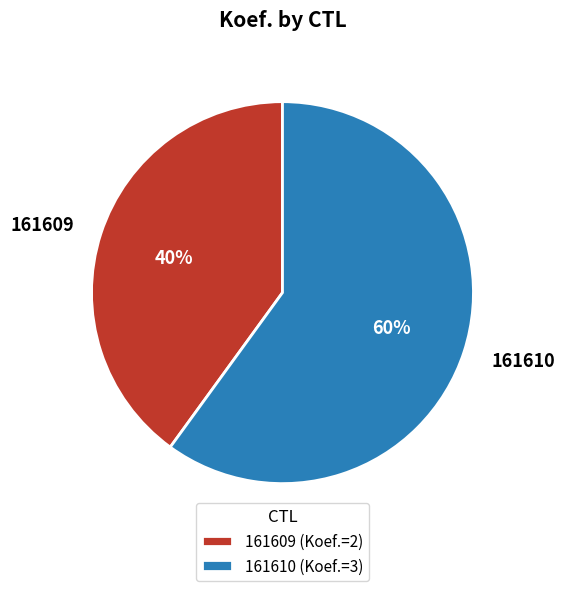

Is there a majority slice in this chart?

Yes